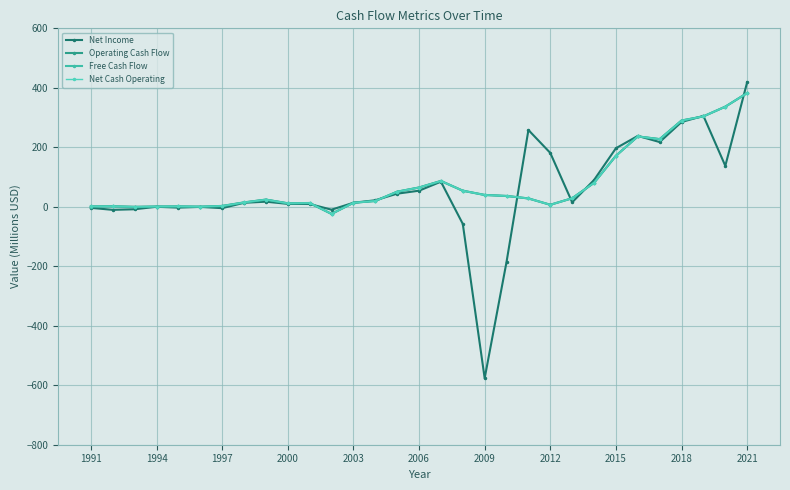

What is the sum of all Net Cash Operating values?

2507.2